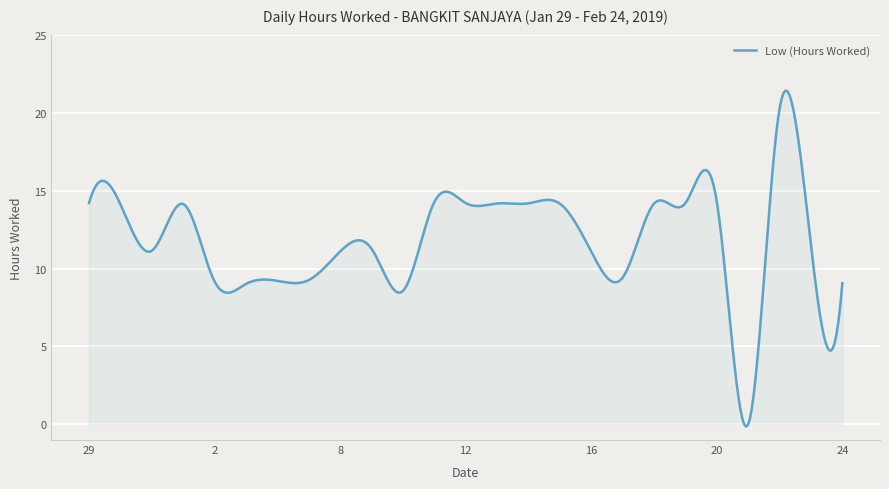

What is the difference between the maximum and minimum values?

21.6